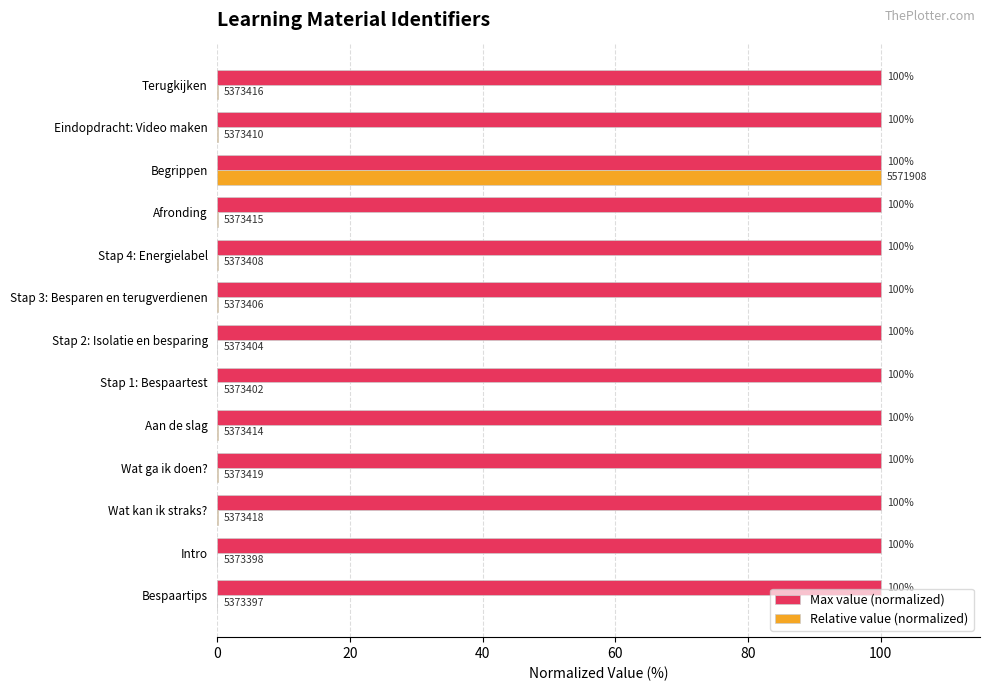

What is the average value of the Relative value (normalized) series?

7.7